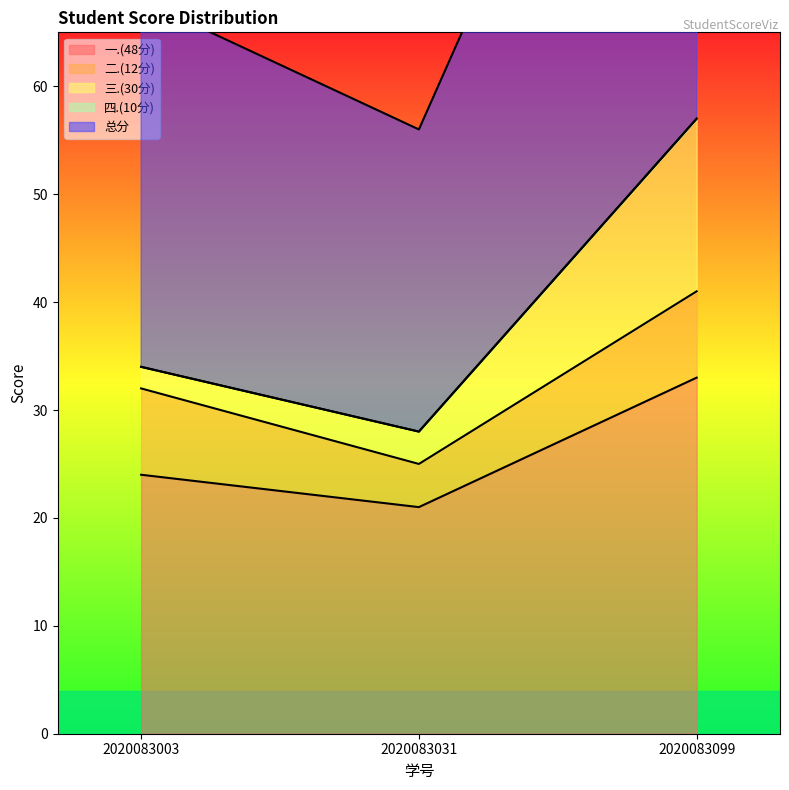

List the series in order of their peak value, lowest first.

四.(10分), 二.(12分), 三.(30分), 一.(48分), 总分